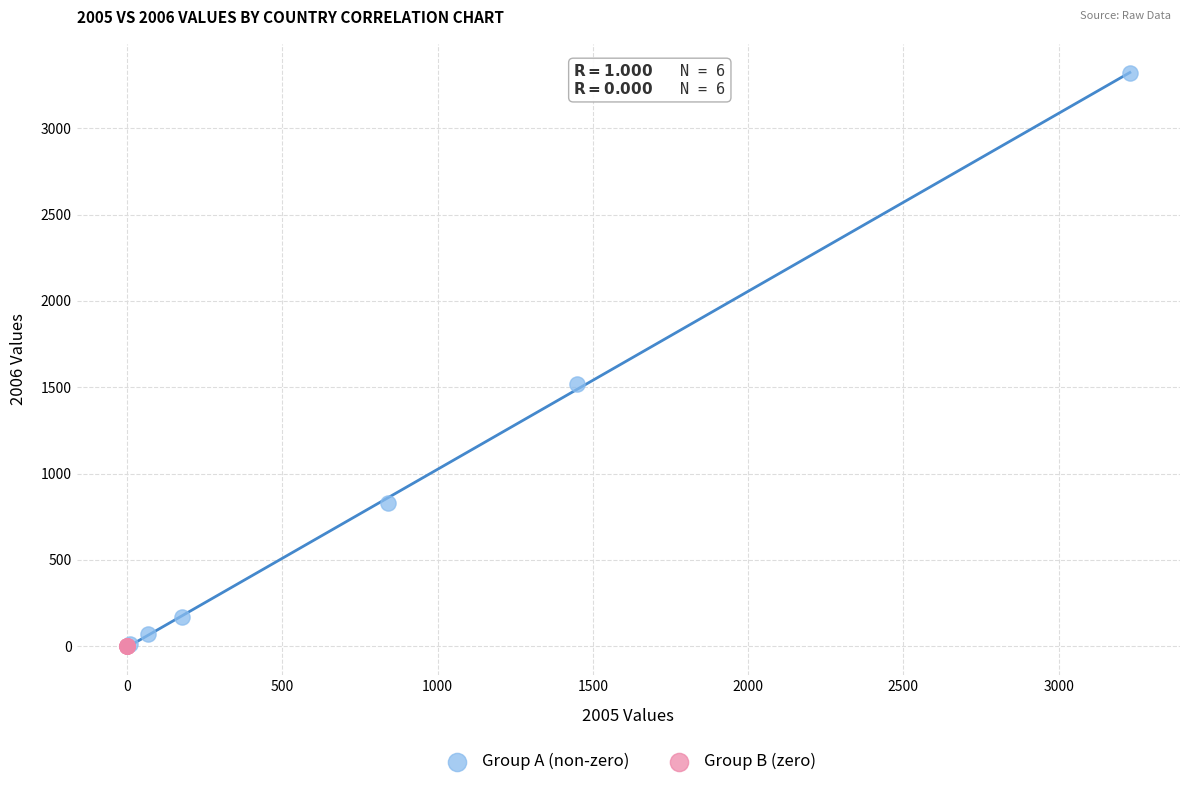

Which series reaches the maximum Y coordinate?

Group A (non-zero)